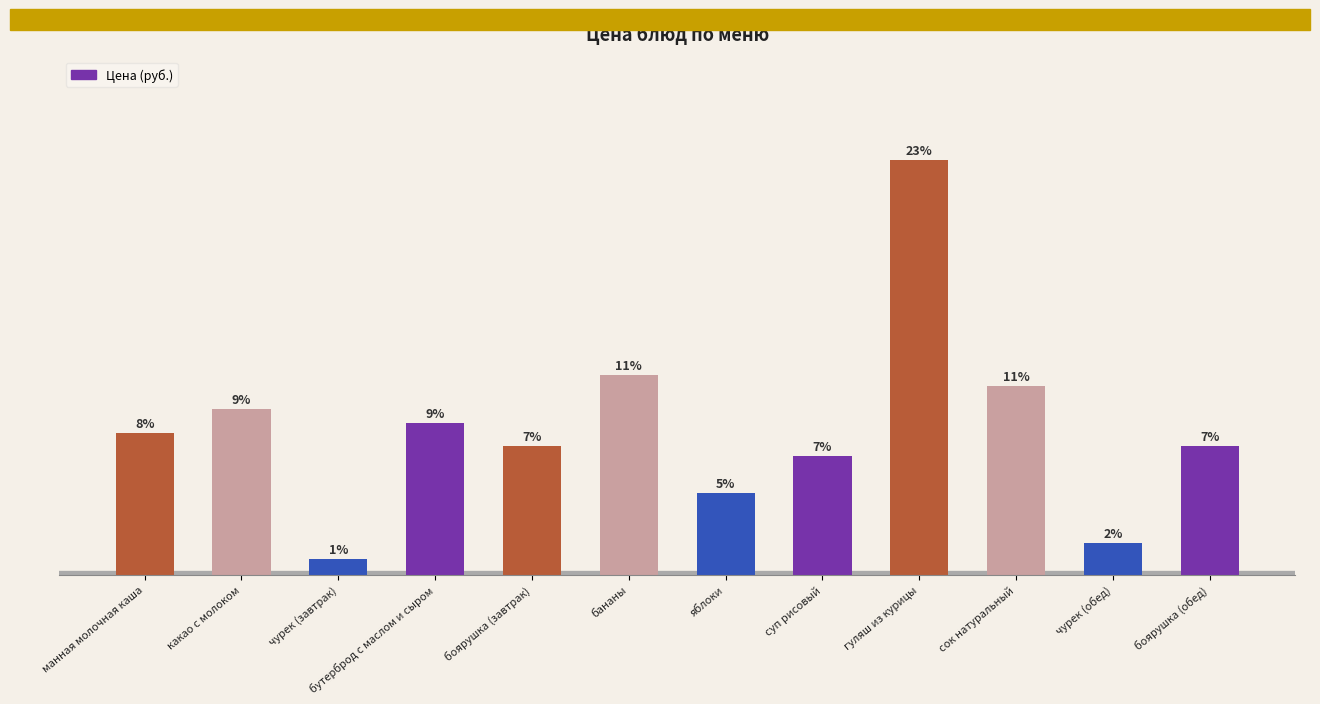

What is the difference between the maximum and second lowest values?

38.6